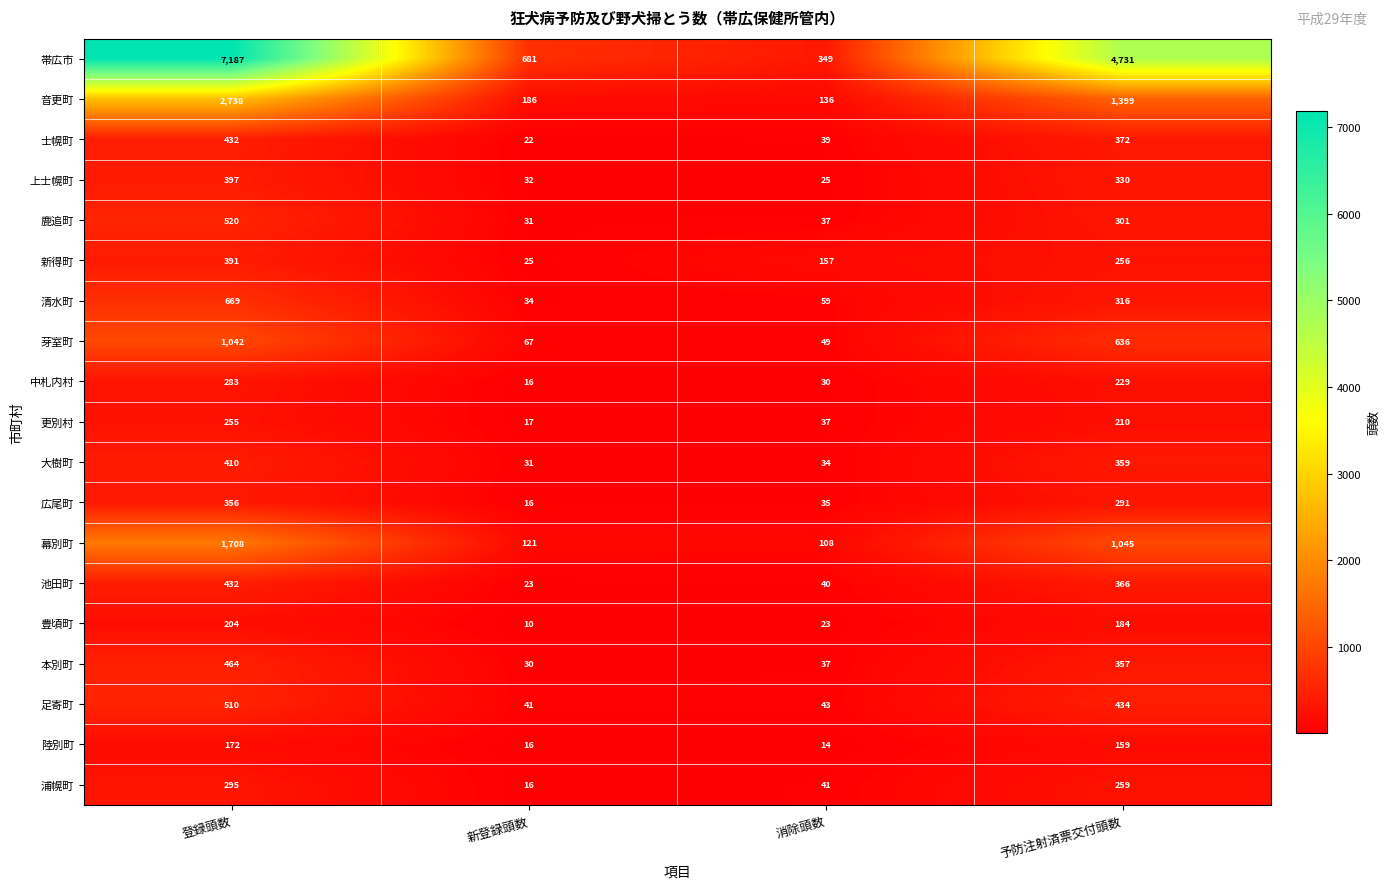

How many data points in 池田町 are less than 366?

2